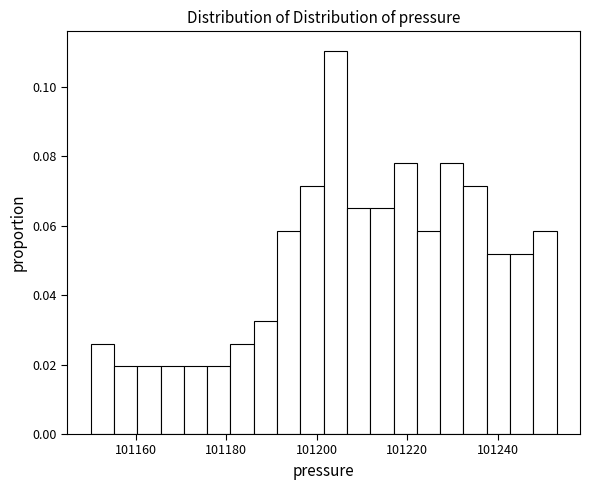

Read against the x-axis, roughly where is the centre of the tallest bar?

101204